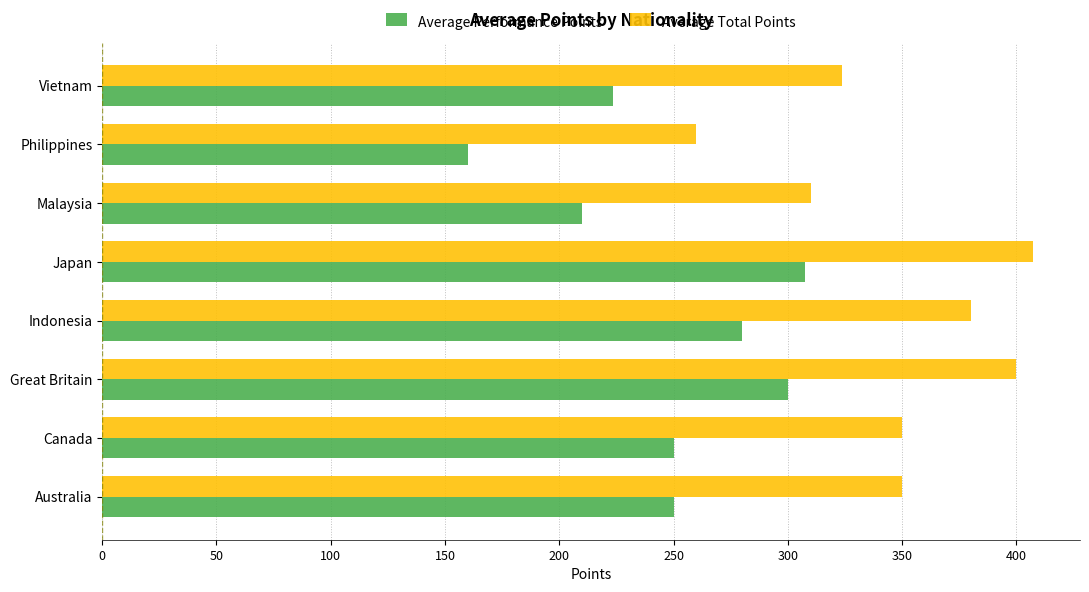

What is the average value of the Average Total Points series?

347.6